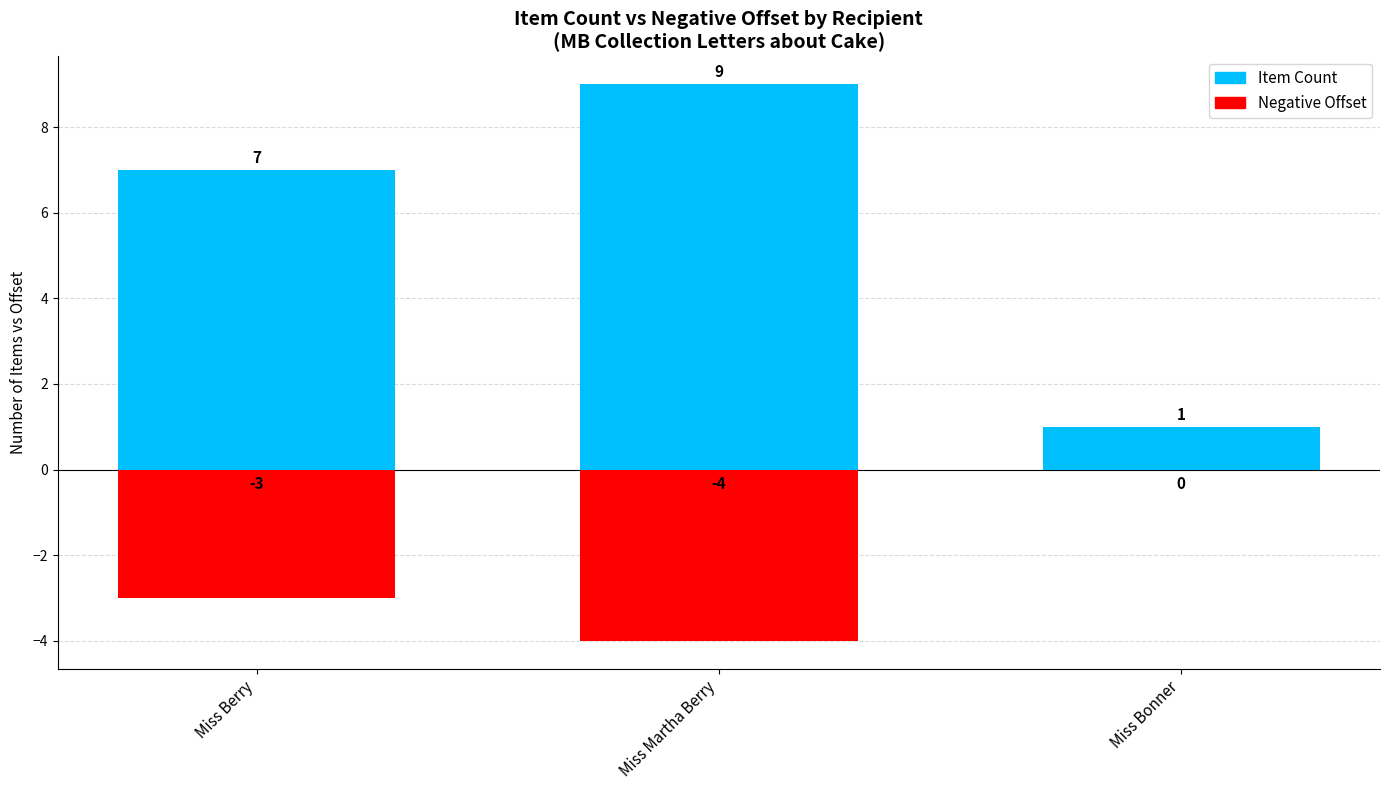

At which category is the sum across all series the highest?

Miss Martha Berry